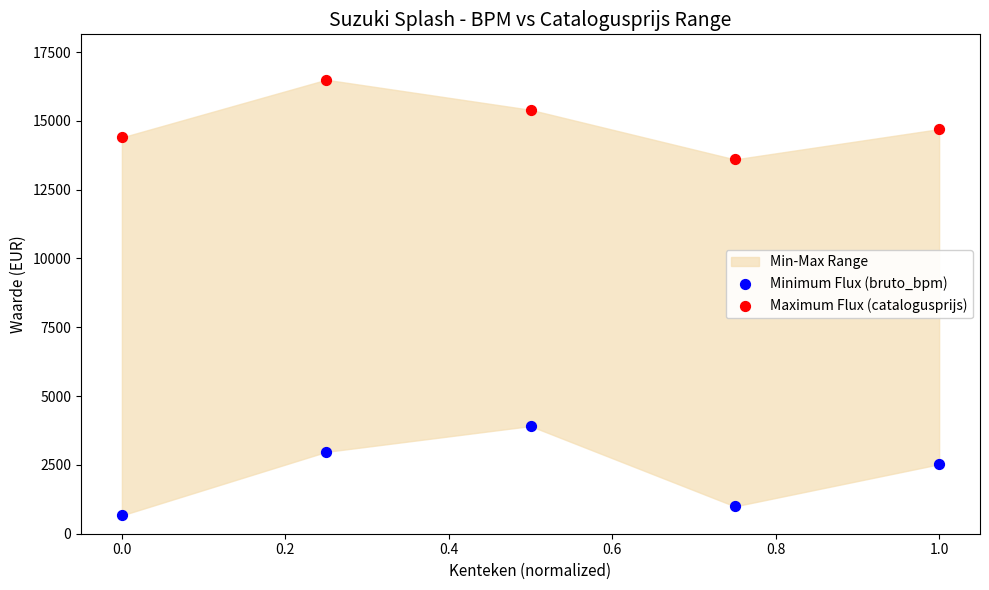

Which series has the largest Y range (max minus min)?

Minimum Flux (bruto_bpm)